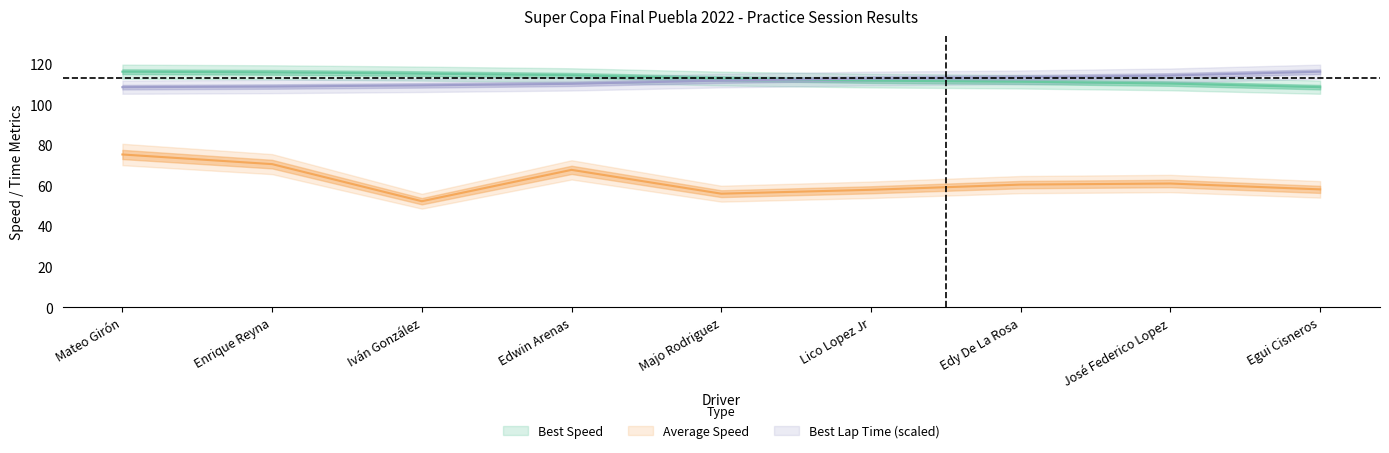

What position from the right is Enrique Reyna?

8